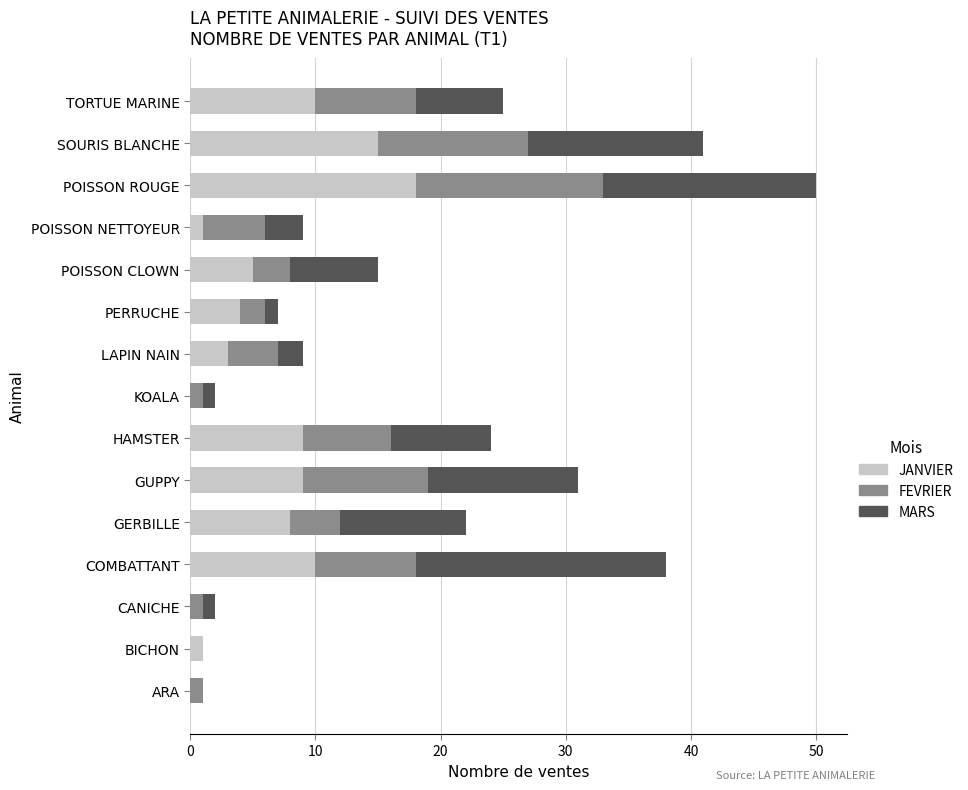

What is the sum of all JANVIER values?

93